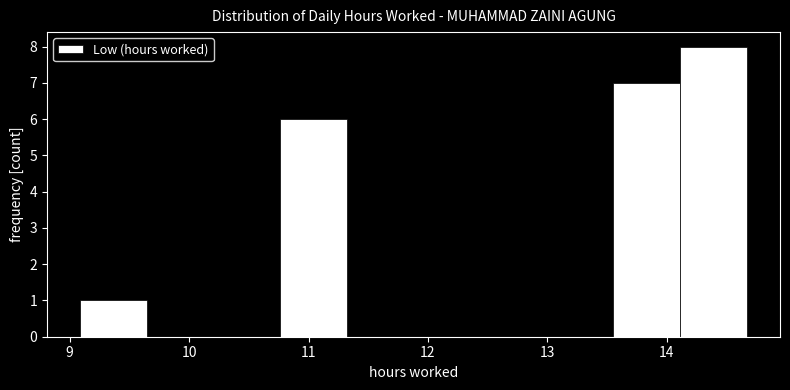

Reading left to right, transcribe this chart: for each bar, give the range it covers on the x-axis and its height. Neither the bar edges nor the heights are printed on the chart, so give them approximately, as read against the axes.

9.1 to 9.6: 1
9.6 to 10.2: 0
10.2 to 10.8: 0
10.8 to 11.3: 6
11.3 to 11.9: 0
11.9 to 12.4: 0
12.4 to 13.0: 0
13.0 to 13.6: 0
13.6 to 14.1: 7
14.1 to 14.7: 8